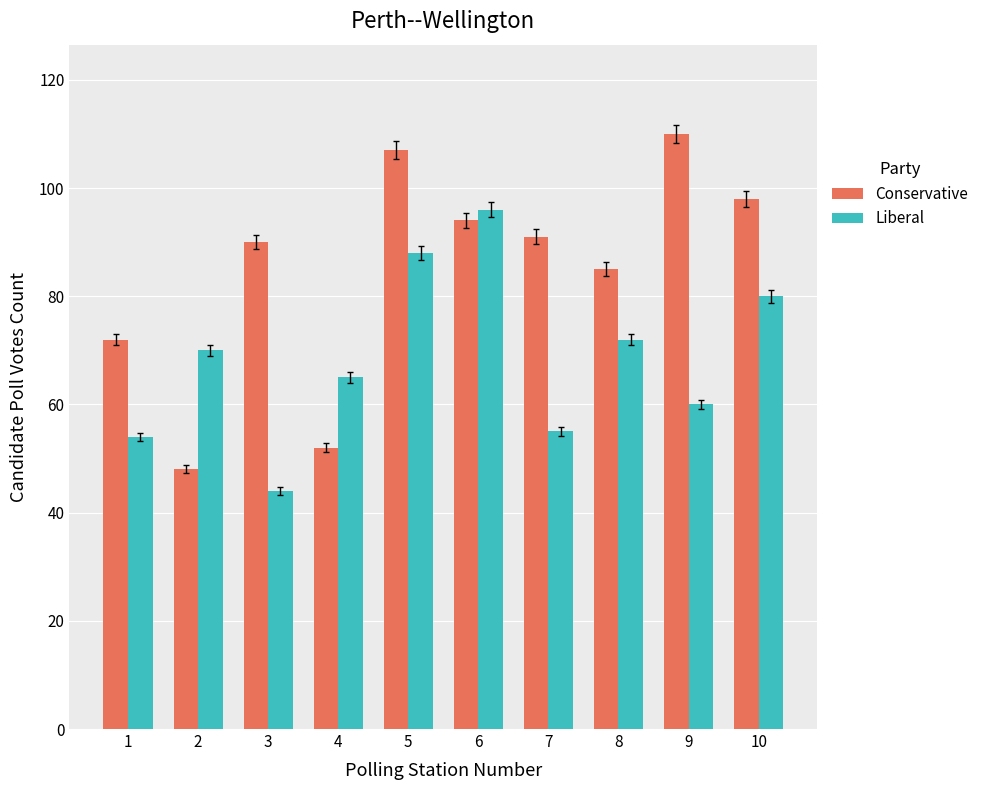

Count the number of data series in this chart.

2